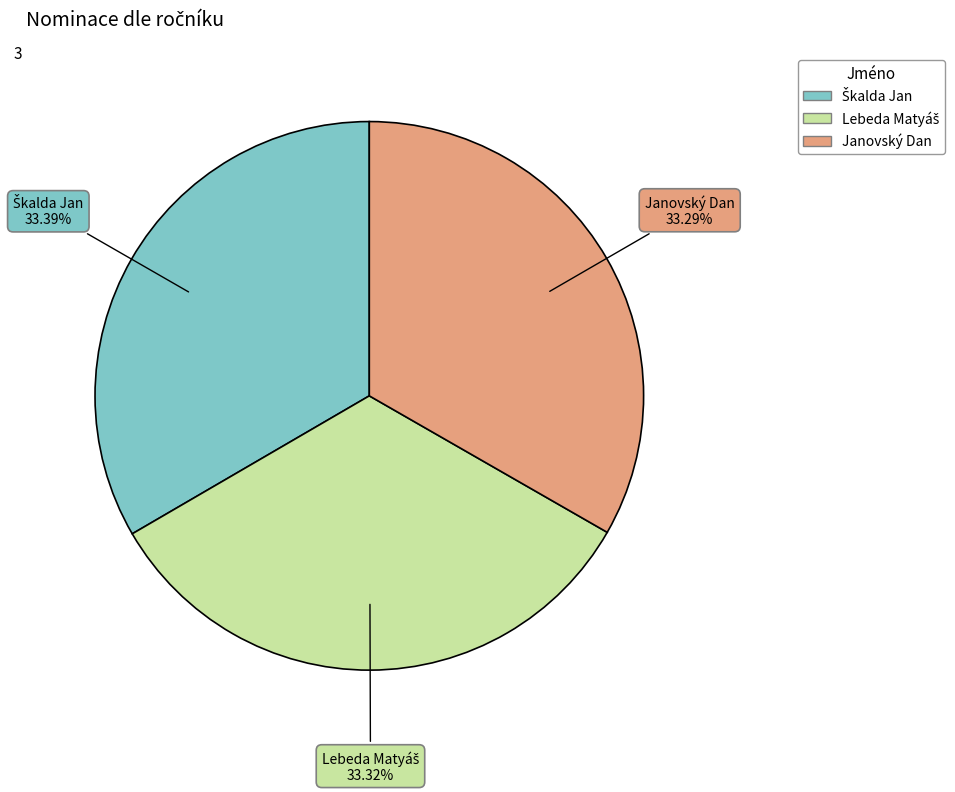

Is there a majority slice in this chart?

No